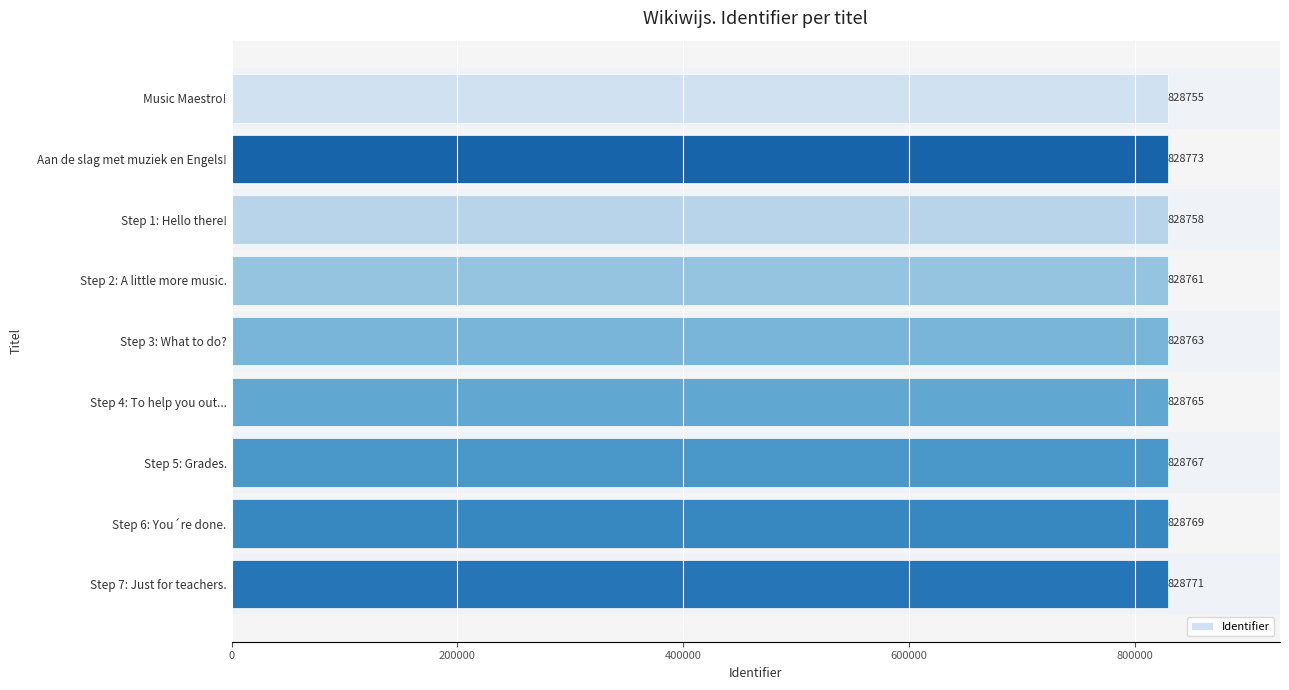

What is the maximum value shown in the chart?

828773